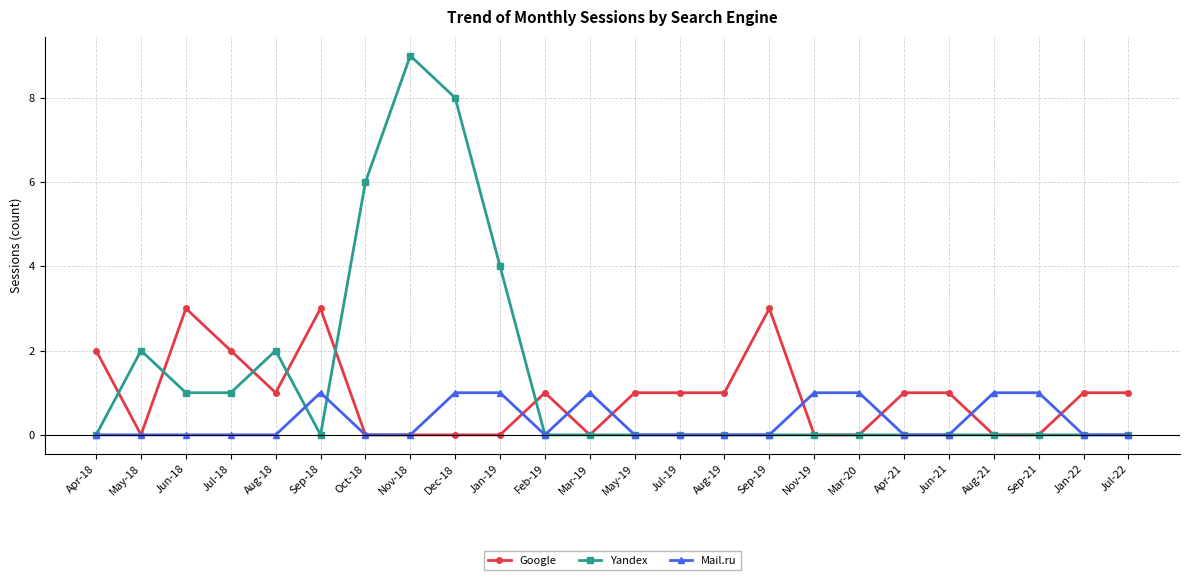

Which series has the largest total across all categories?

Yandex